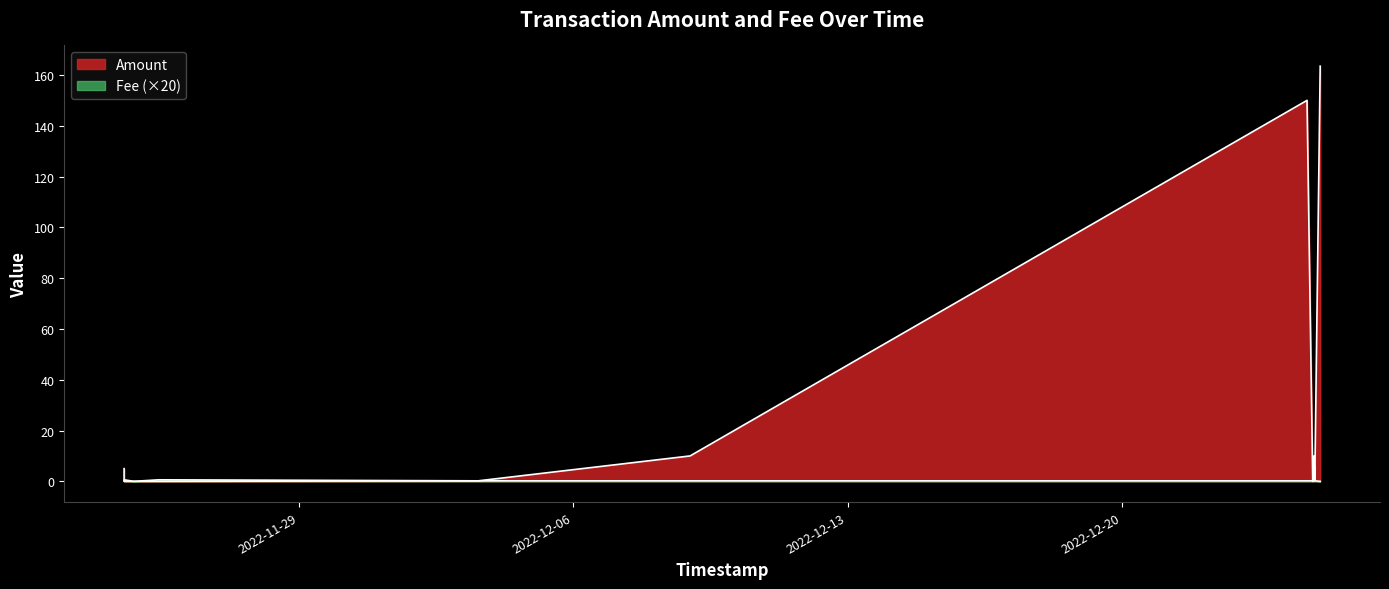

Which series ends up on top after the final intersection of Amount and Fee?

Amount